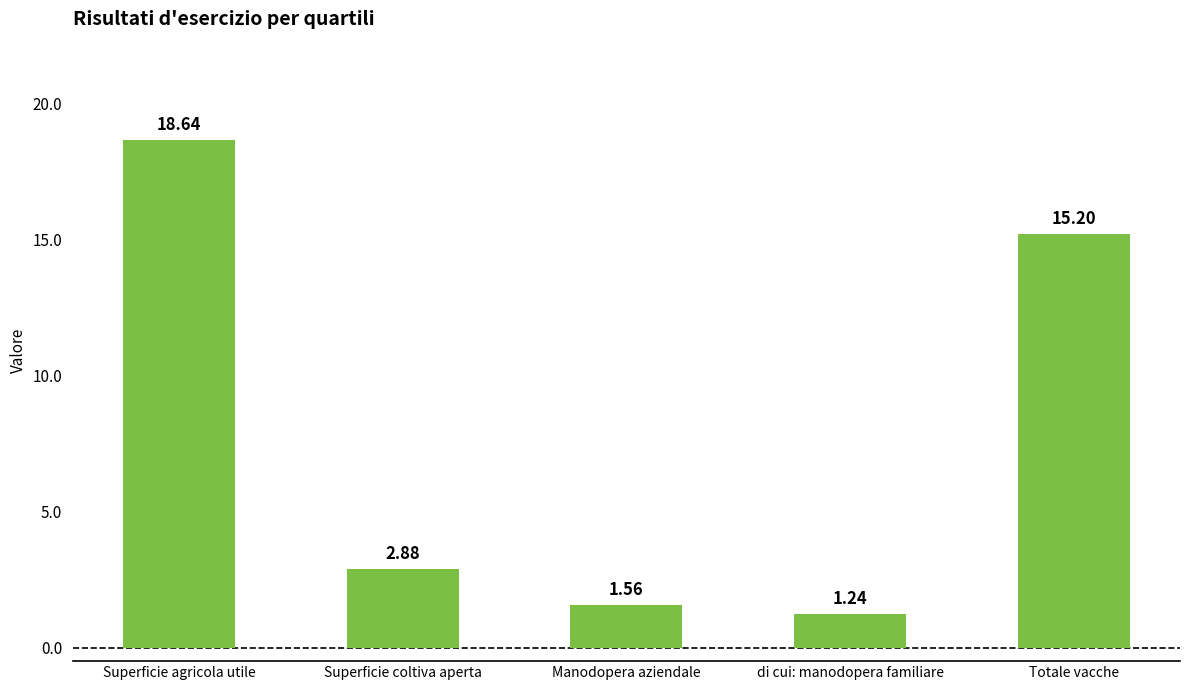

List the labels in order of value, smallest first.

di cui: manodopera familiare, Manodopera aziendale, Superficie coltiva aperta, Totale vacche, Superficie agricola utile